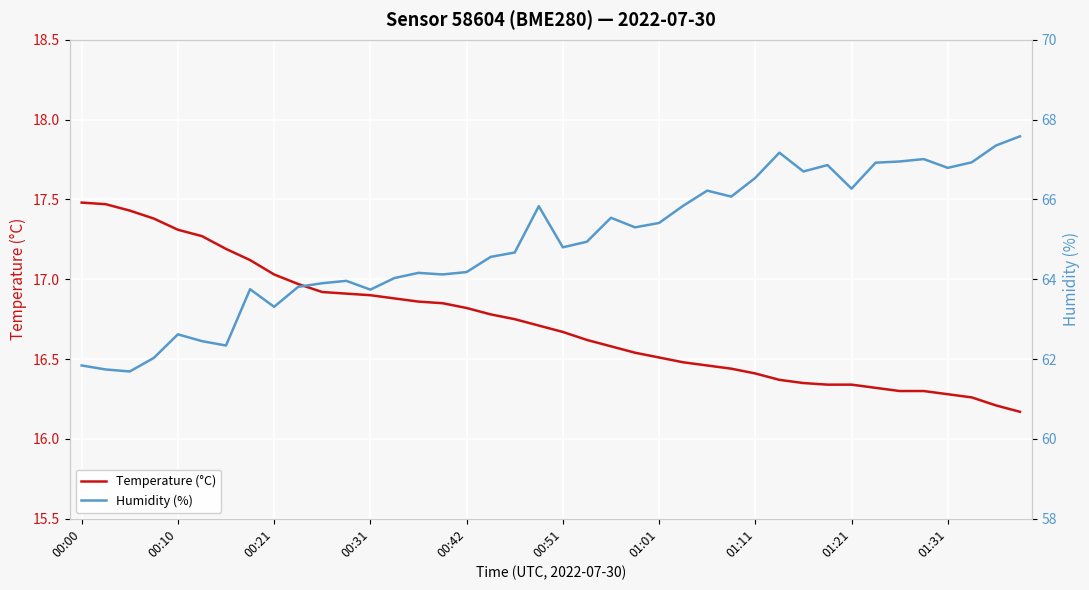

Is it true that Temperature (°C) equals 24.5 at 38?

False